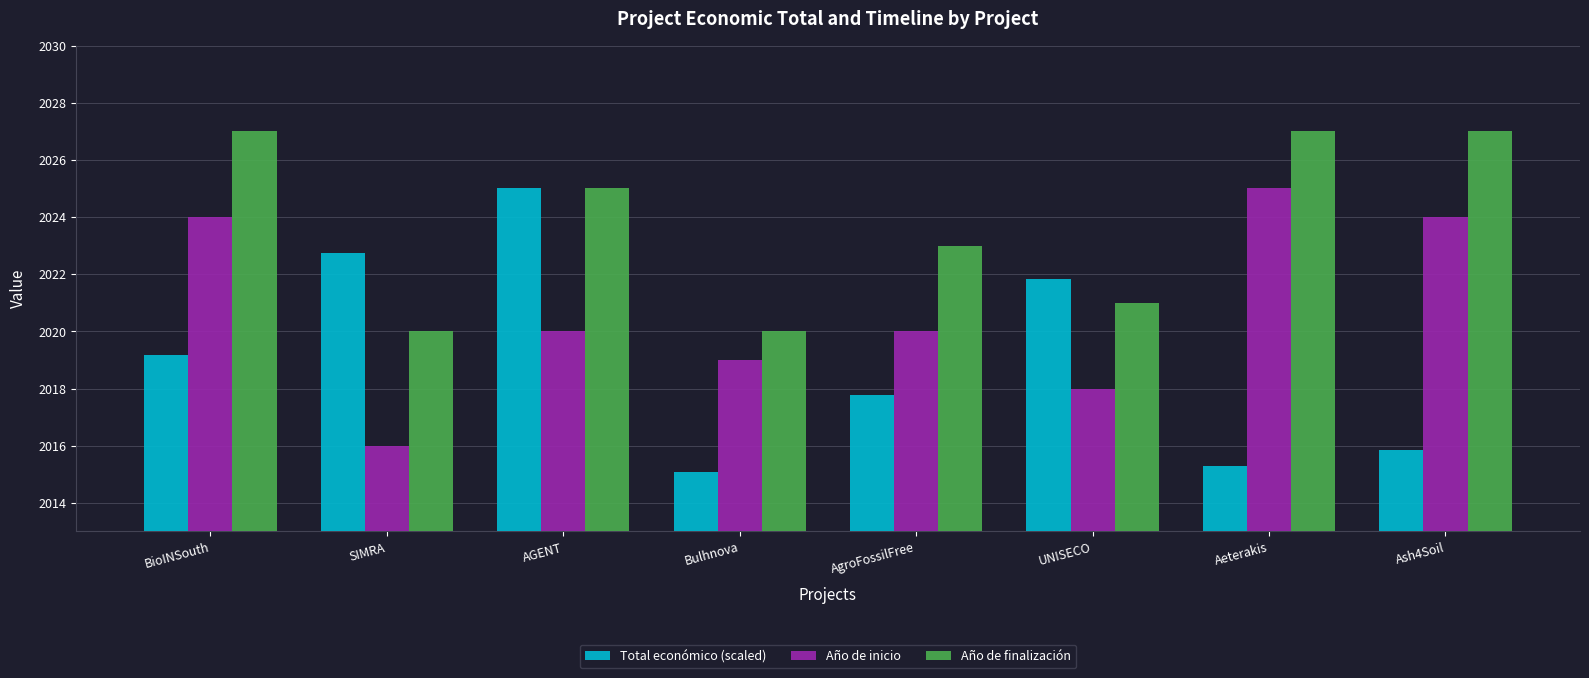

What is the average value of the Total económico (scaled) series?

2019.1